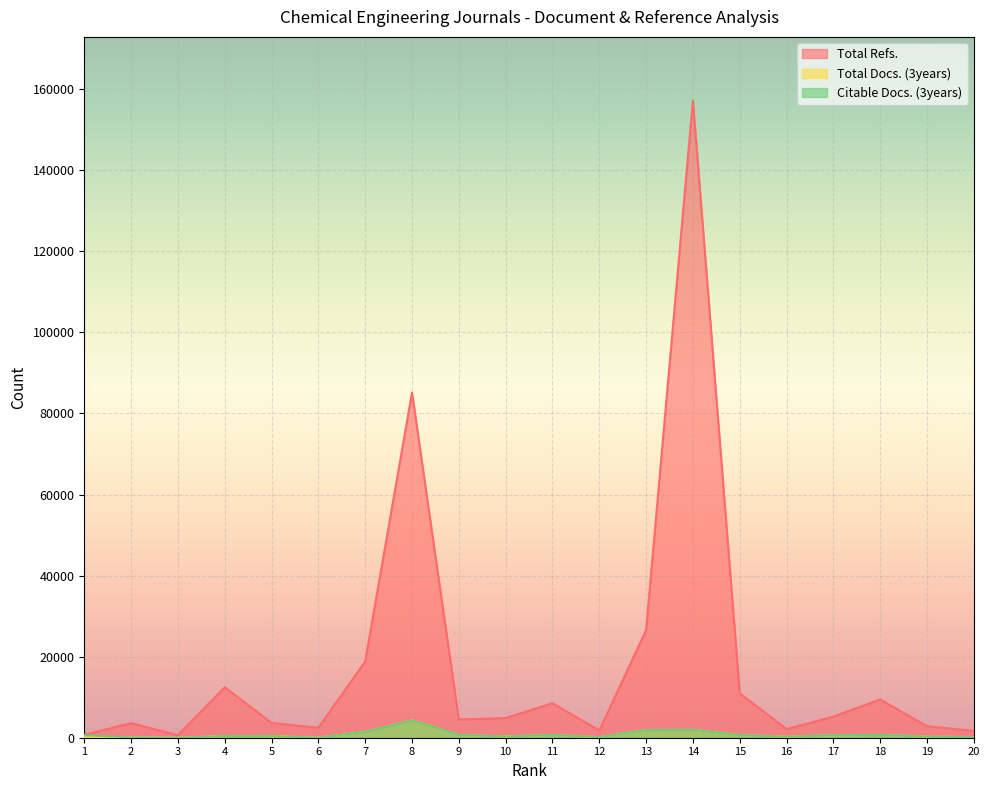

At which label does Total Docs. (3years) reach its peak?

8